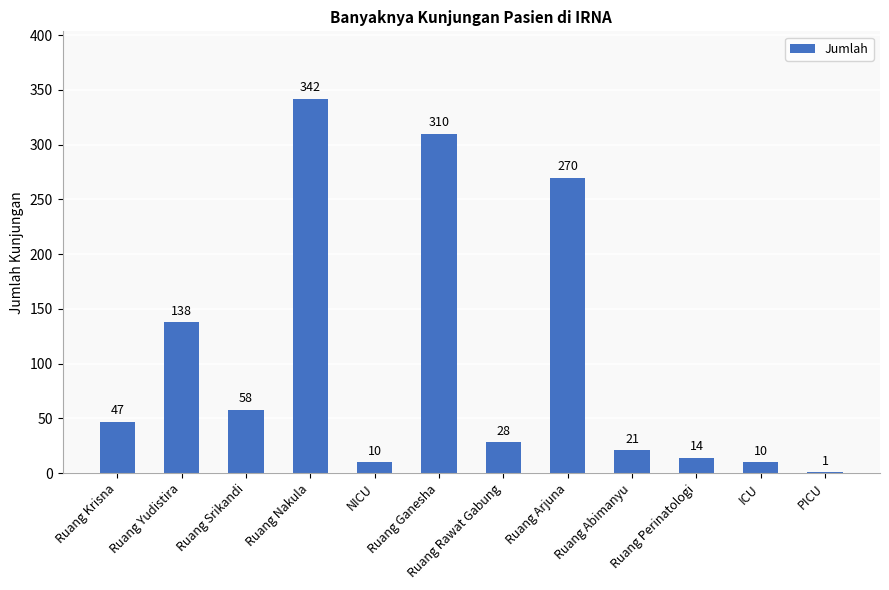

Does the chart contain stacked bars?

No